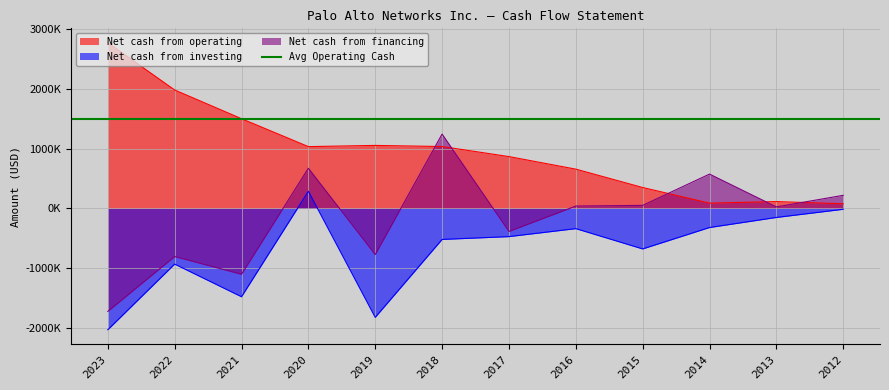

List the series in order of their peak value, highest first.

Net cash from operating, Net cash from financing, Net cash from investing